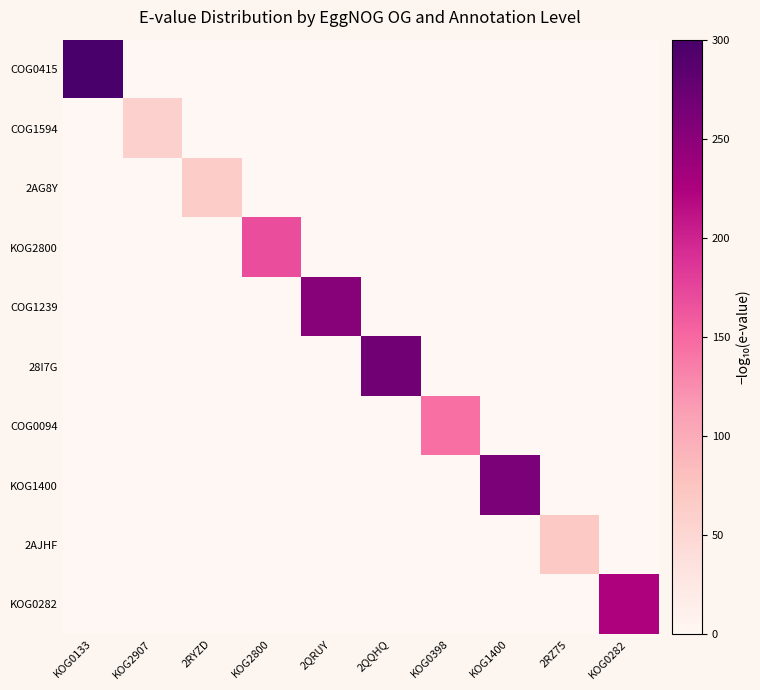

At which category is the sum across all series the highest?

KOG0133